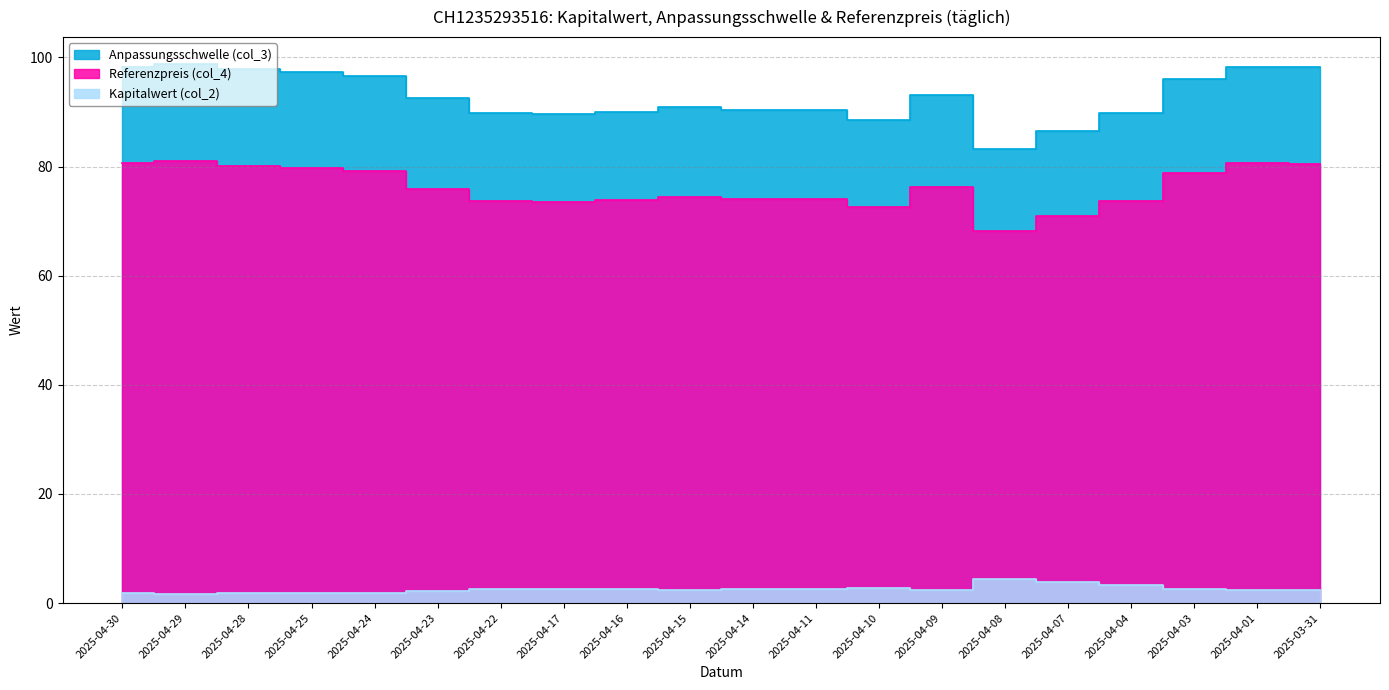

Reading left to right, what are all the values shown in this chart?

Anpassungsschwelle (col_3): 98.3	98.8	97.8	97.3	96.6	92.6	89.9	89.6	90.0	90.9	90.5	90.3	88.5	93.1	83.2	86.5	89.9	96.1	98.3	98.2
Referenzpreis (col_4): 80.6	81.0	80.2	79.8	79.2	75.9	73.7	73.5	73.8	74.5	74.2	74.0	72.6	76.3	68.2	70.9	73.7	78.8	80.6	80.5
Kapitalwert (col_2): 1.8	1.7	1.8	1.8	1.9	2.3	2.6	2.6	2.6	2.5	2.5	2.5	2.8	2.3	4.4	3.8	3.3	2.6	2.4	2.5